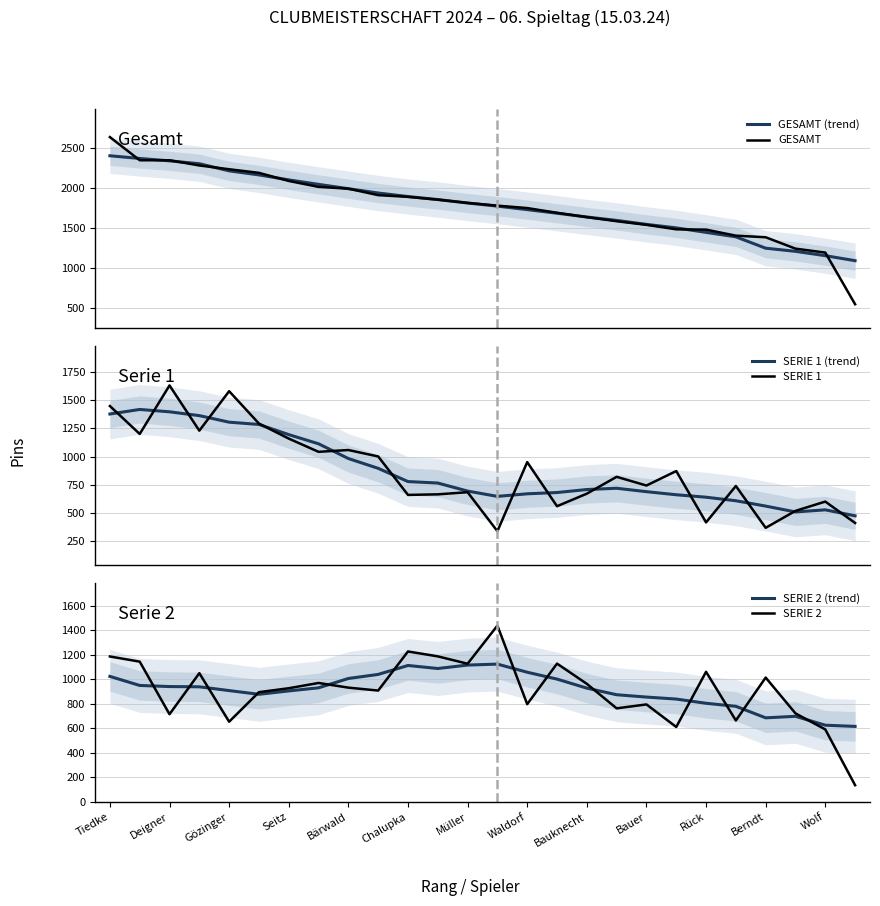

What is the minimum value for GESAMT?

550.0